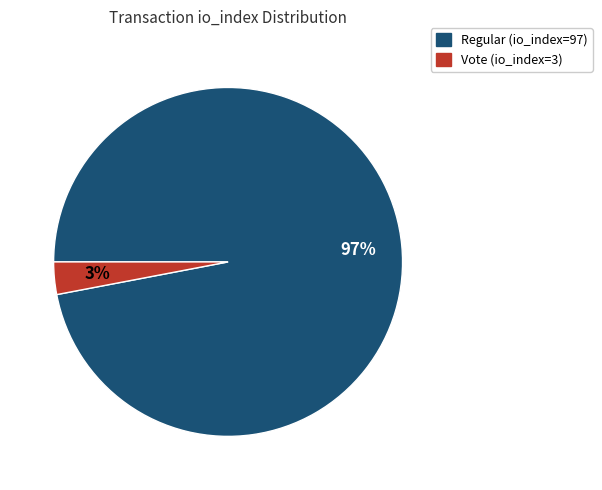

Which category accounts for the majority?

Regular (io_index=97)